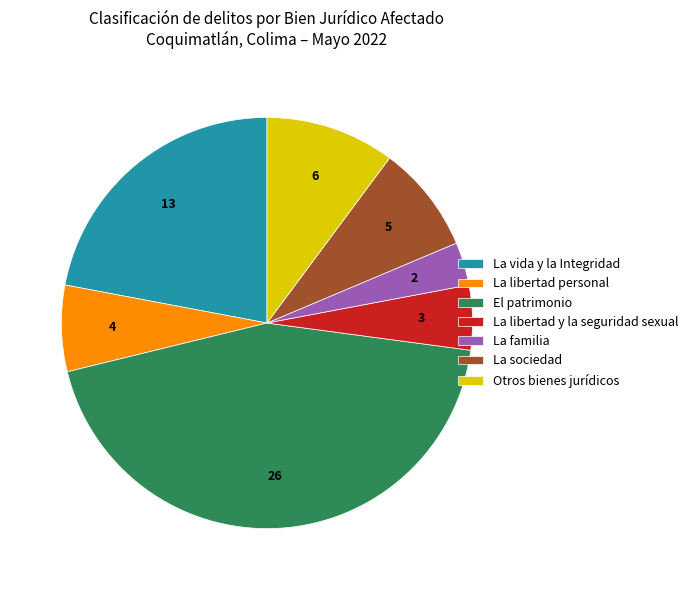

Which category has the smallest portion of the pie?

La familia